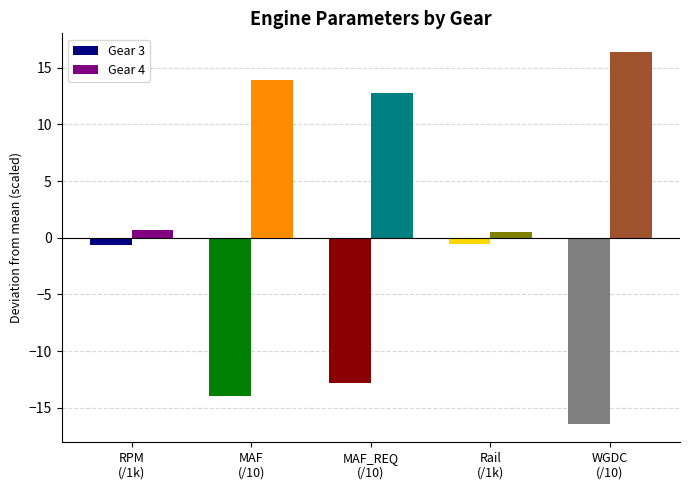

What are all the series names shown in the legend?

Gear 3, Gear 4